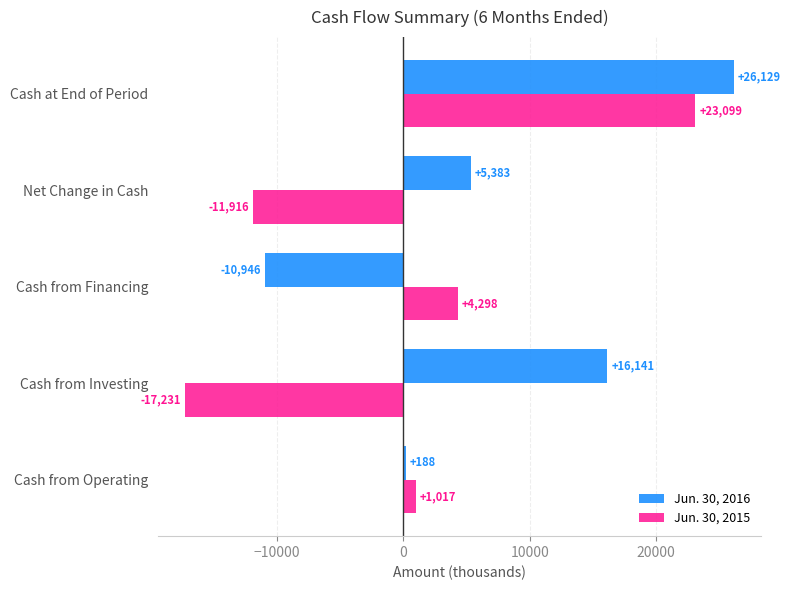

Rank the categories by Jun. 30, 2015 value from lowest to highest.

Cash from Investing, Net Change in Cash, Cash from Operating, Cash from Financing, Cash at End of Period